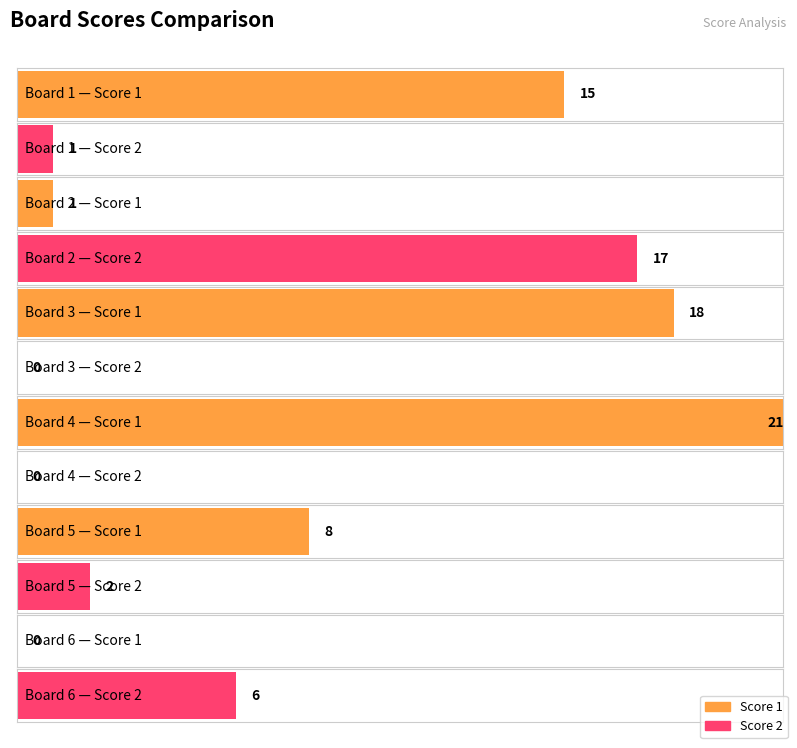

Rank the series by their average value, from lowest to highest.

Score 2, Score 1